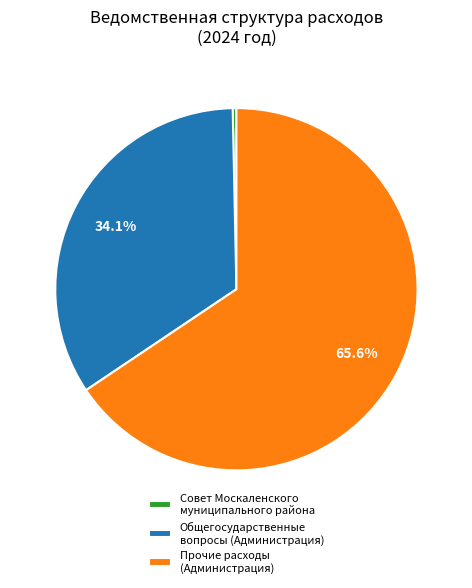

Rank the categories by value from lowest to highest.

Совет Москаленского муниципального района, Общегосударственные вопросы (Администрация), Прочие расходы (Администрация)